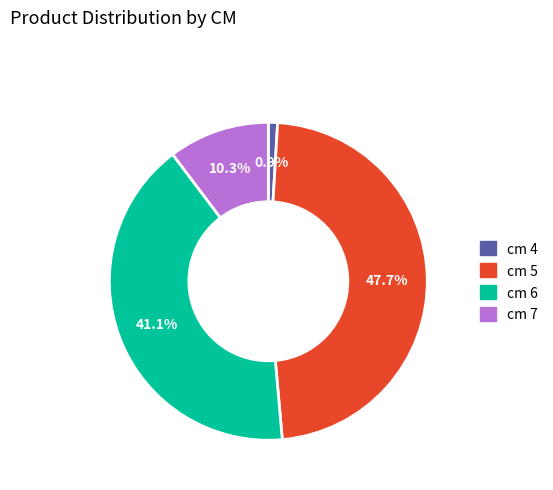

Is there any slice that represents more than half of the pie?

No